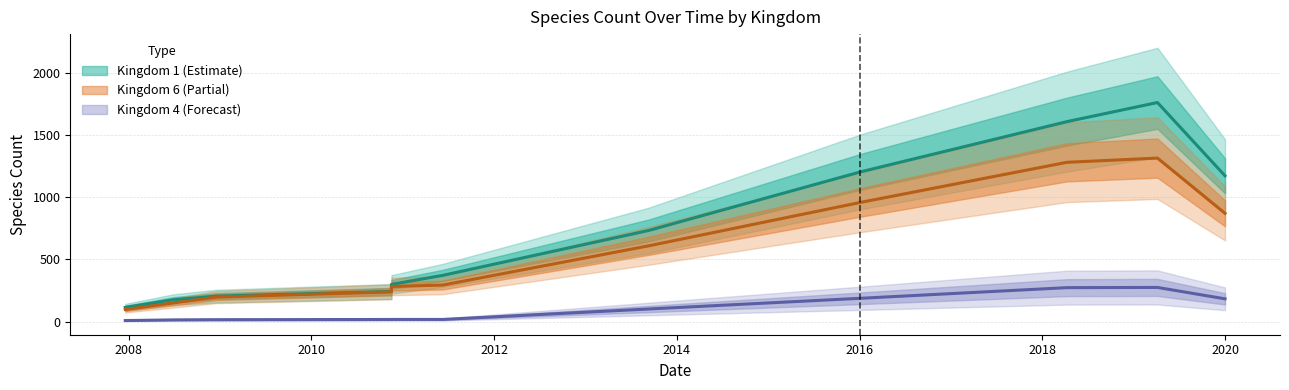

True or false: Kingdom 1 has more than 0 points higher than both neighbors.

True